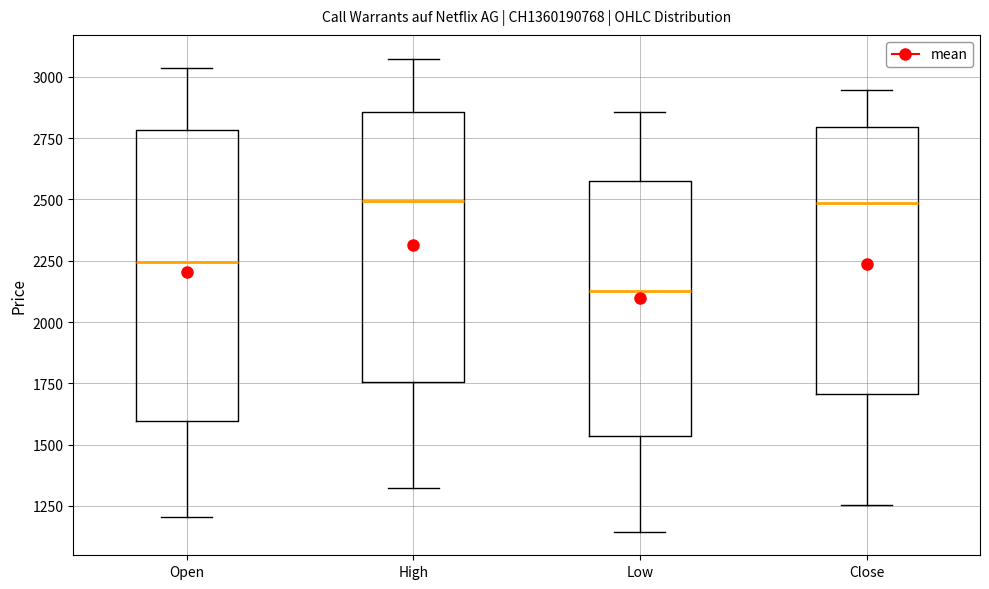

Reading left to right, transcribe this box plot: for each box, give where its median line is, the range the box spans, and where its two whiskers end, as read against the y-axis. The values are not printed on the chart, so give them approximately, as read against the axis.

Open: median 2250, box 1600 to 2800, whiskers 1200 to 3050
High: median 2500, box 1750 to 2850, whiskers 1350 to 3100
Low: median 2150, box 1550 to 2600, whiskers 1150 to 2850
Close: median 2500, box 1700 to 2800, whiskers 1250 to 2950